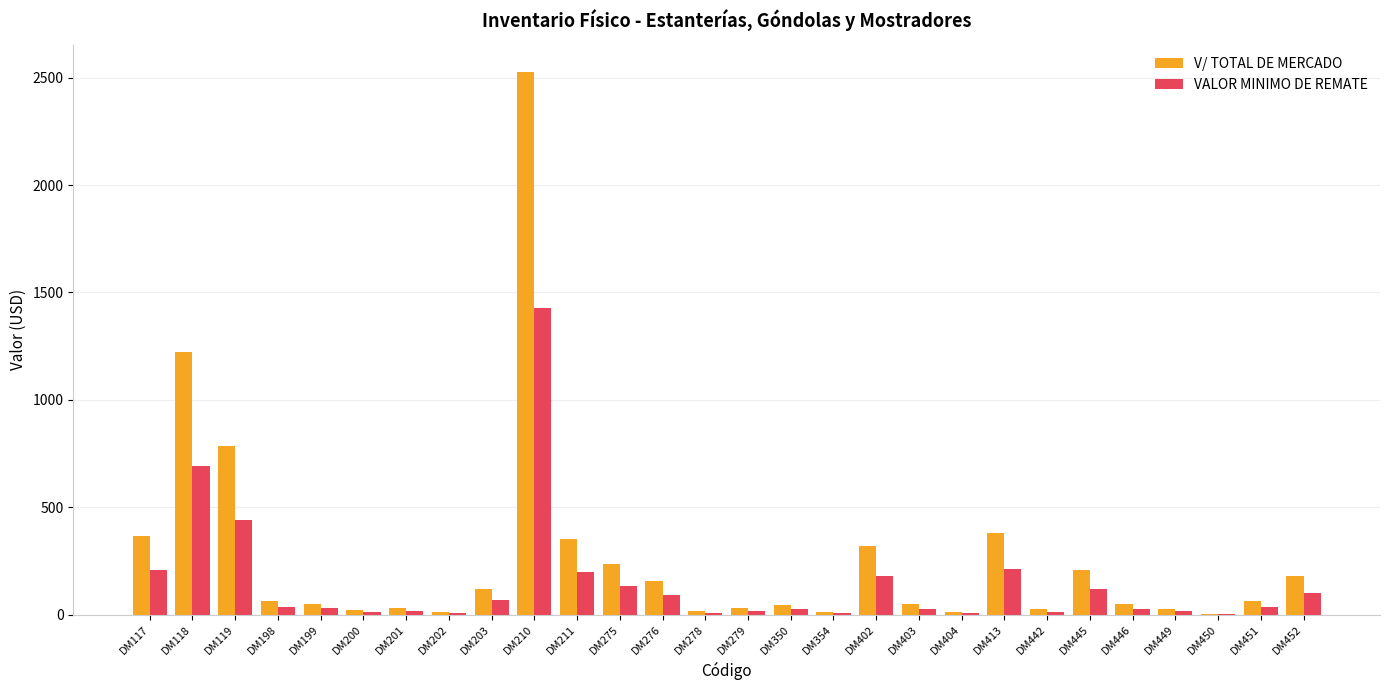

What is the sum of all VALOR MINIMO DE REMATE values?

4163.3